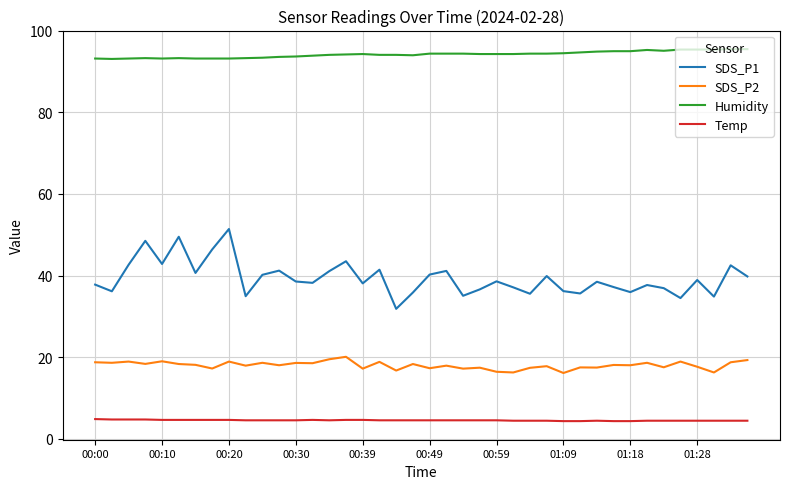

In SDS_P1, how many points are higher than both neighbors (excluding endpoints)?

13